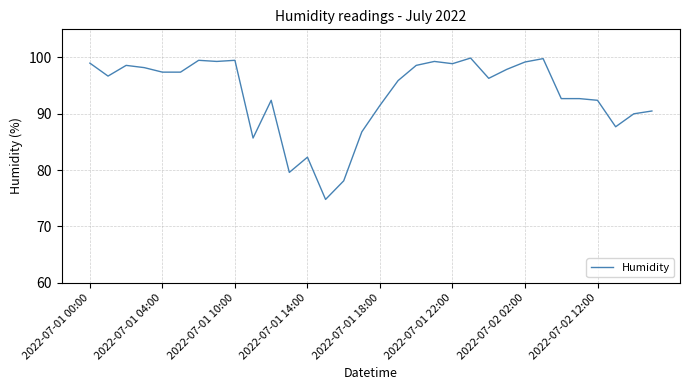

What is the difference between the maximum and minimum values?

25.1